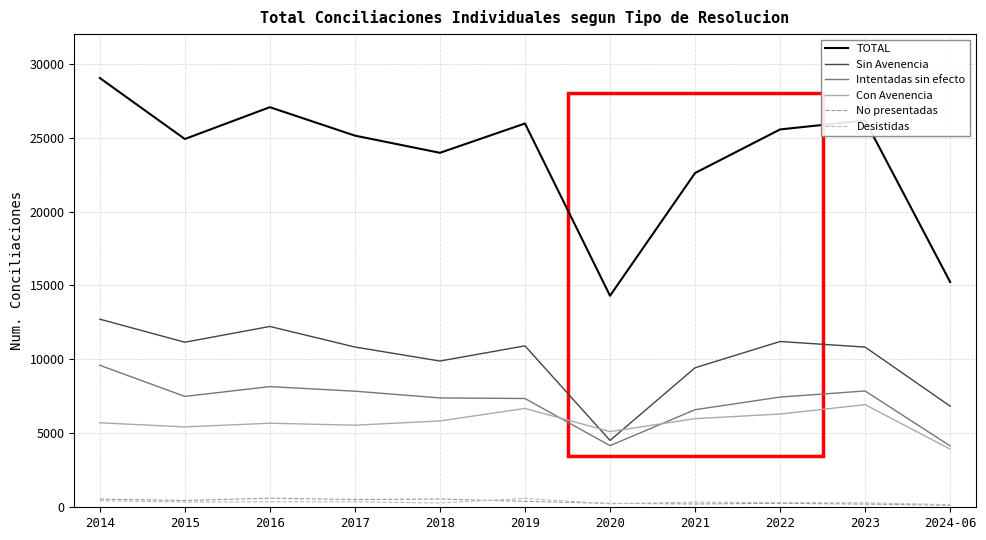

At which category is the sum across all series the highest?

2014